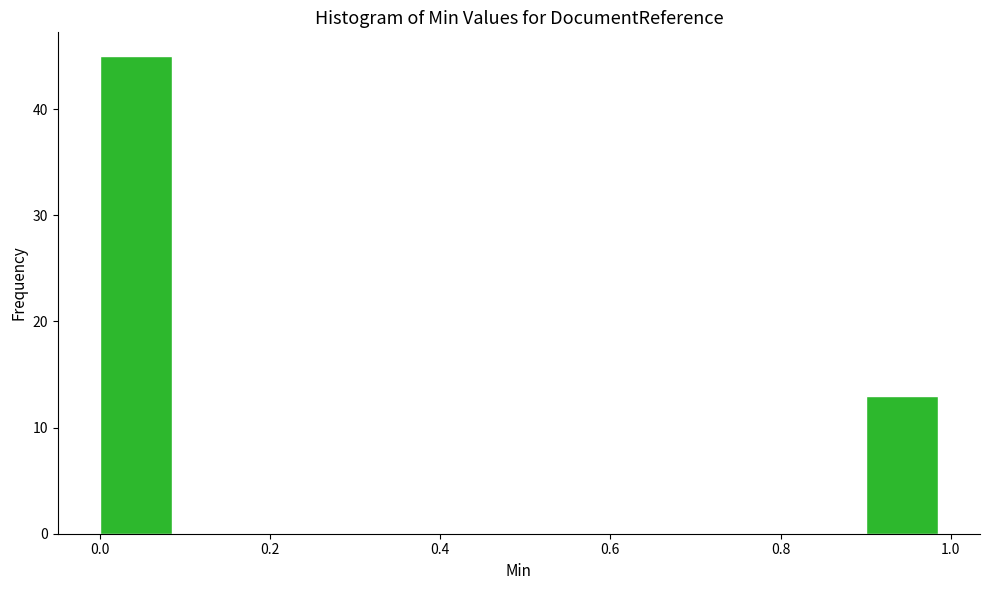

Over which range of the x-axis is the bar tallest?

0.0 to 0.1